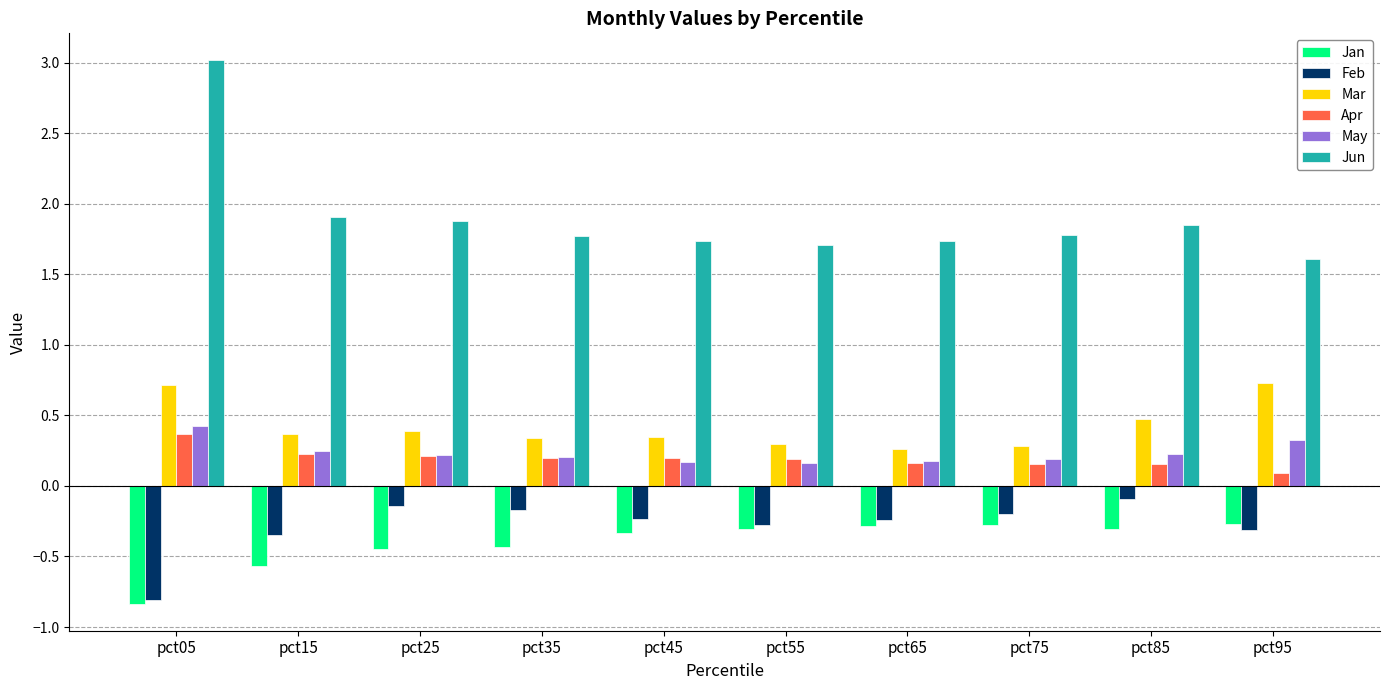

The Feb series shows -0.3 at pct55. True or false?

True